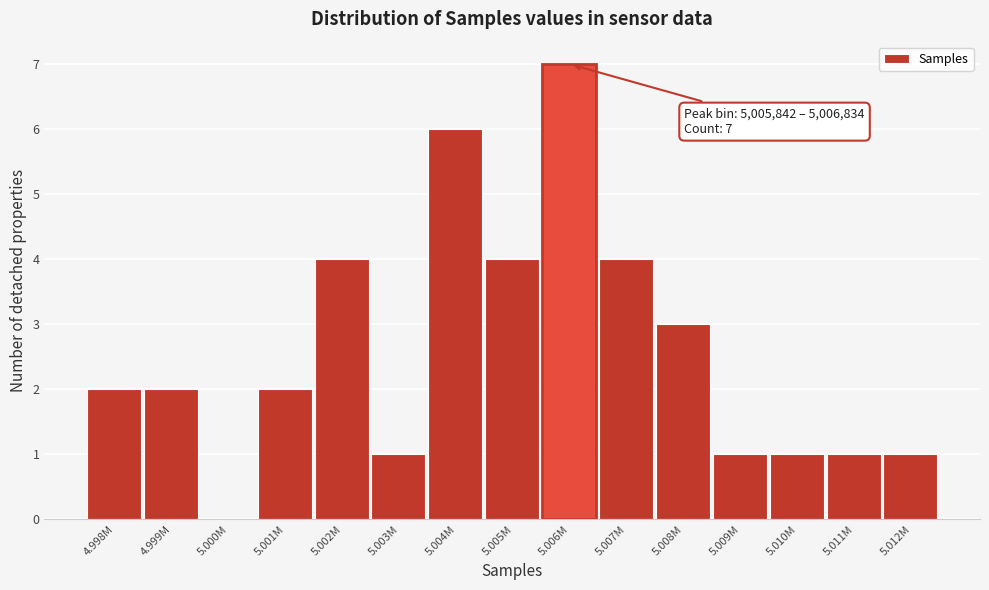

Reading left to right, transcribe all the data shown in this chart.

4.998M=2	4.999M=2	5.000M=0	5.001M=2	5.002M=4	5.003M=1	5.004M=6	5.005M=4	5.006M=7	5.007M=4	5.008M=3	5.009M=1	5.010M=1	5.011M=1	5.012M=1